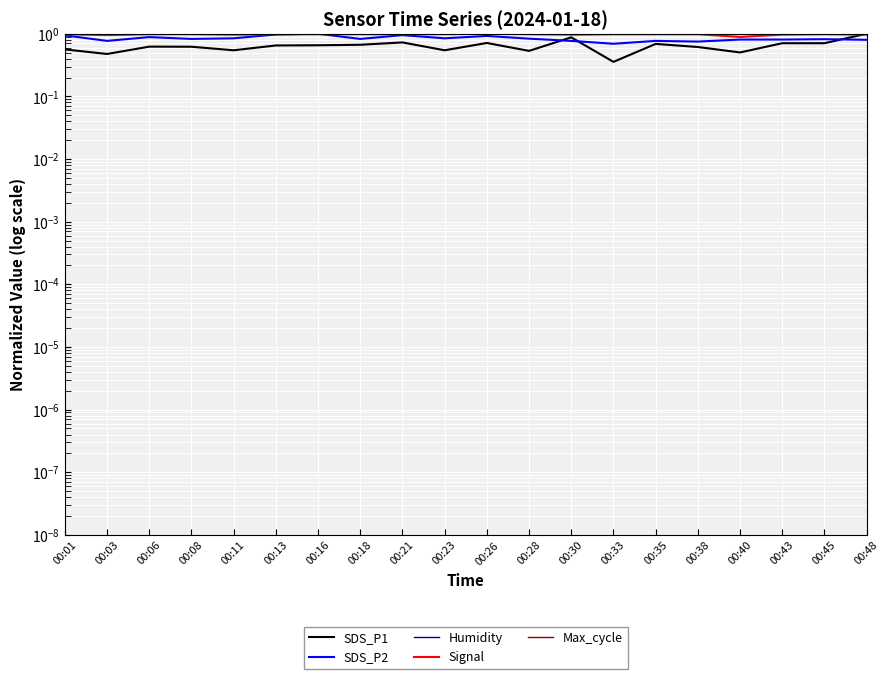

Reading left to right, transcribe all the data shown in this chart.

SDS_P1: 00:01=0.6	00:03=0.5	00:06=0.6	00:08=0.6	00:11=0.5	00:13=0.7	00:16=0.7	00:18=0.7	00:21=0.7	00:23=0.5	00:26=0.7	00:28=0.5	00:30=0.9	00:33=0.4	00:35=0.7	00:38=0.6	00:40=0.5	00:43=0.7	00:45=0.7	00:48=1.0
SDS_P2: 00:01=0.9	00:03=0.8	00:06=0.9	00:08=0.8	00:11=0.8	00:13=1.0	00:16=1.0	00:18=0.8	00:21=1.0	00:23=0.8	00:26=0.9	00:28=0.8	00:30=0.8	00:33=0.7	00:35=0.8	00:38=0.8	00:40=0.8	00:43=0.8	00:45=0.8	00:48=0.8
Humidity: 00:01=1.0	00:03=1.0	00:06=1.0	00:08=1.0	00:11=1.0	00:13=1.0	00:16=1.0	00:18=1.0	00:21=1.0	00:23=1.0	00:26=1.0	00:28=1.0	00:30=1.0	00:33=1.0	00:35=1.0	00:38=1.0	00:40=1.0	00:43=1.0	00:45=1.0	00:48=1.0
Signal: 00:01=1.0	00:03=1.0	00:06=1.0	00:08=1.0	00:11=1.0	00:13=1.0	00:16=1.0	00:18=1.0	00:21=1.0	00:23=1.0	00:26=1.0	00:28=1.0	00:30=1.0	00:33=1.0	00:35=1.0	00:38=1.0	00:40=0.9	00:43=1.0	00:45=1.0	00:48=1.0
Max_cycle: 00:01=1.0	00:03=1.0	00:06=1.0	00:08=1.0	00:11=1.0	00:13=1.0	00:16=1.0	00:18=1.0	00:21=1.0	00:23=1.0	00:26=1.0	00:28=1.0	00:30=1.0	00:33=1.0	00:35=1.0	00:38=1.0	00:40=1.0	00:43=1.0	00:45=1.0	00:48=1.0